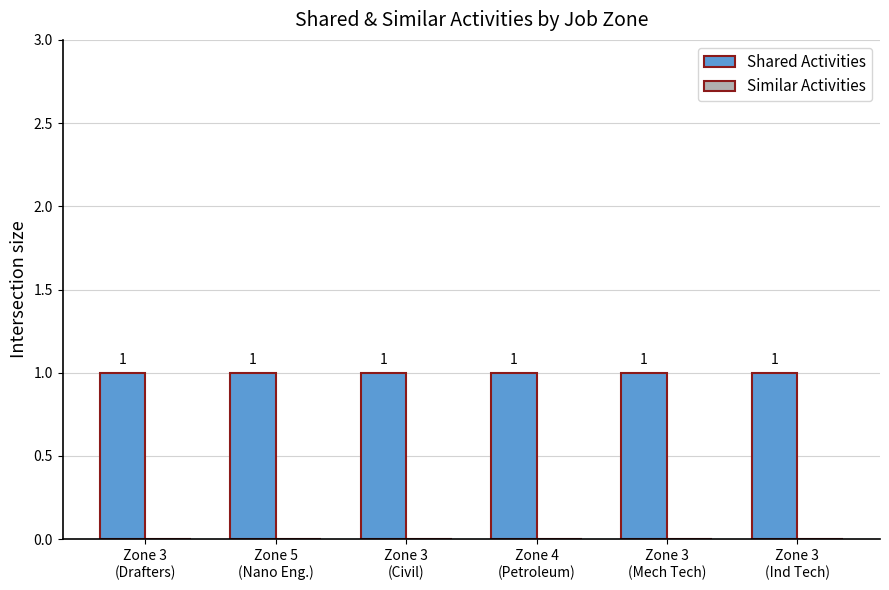

At how many categories does at least one series exceed 0?

6